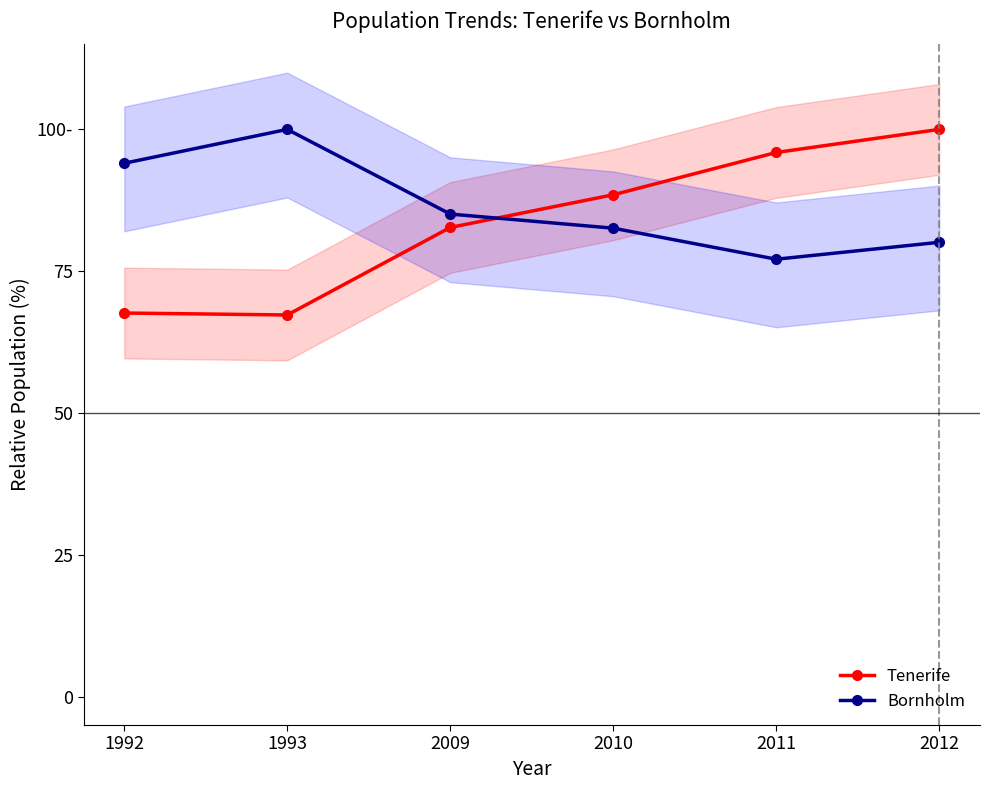

Reading right to left, what are all the values shown in this chart?

Tenerife: 100.0	95.9	88.5	82.7	67.3	67.6
Bornholm: 80.1	77.1	82.6	85.1	100.0	94.0